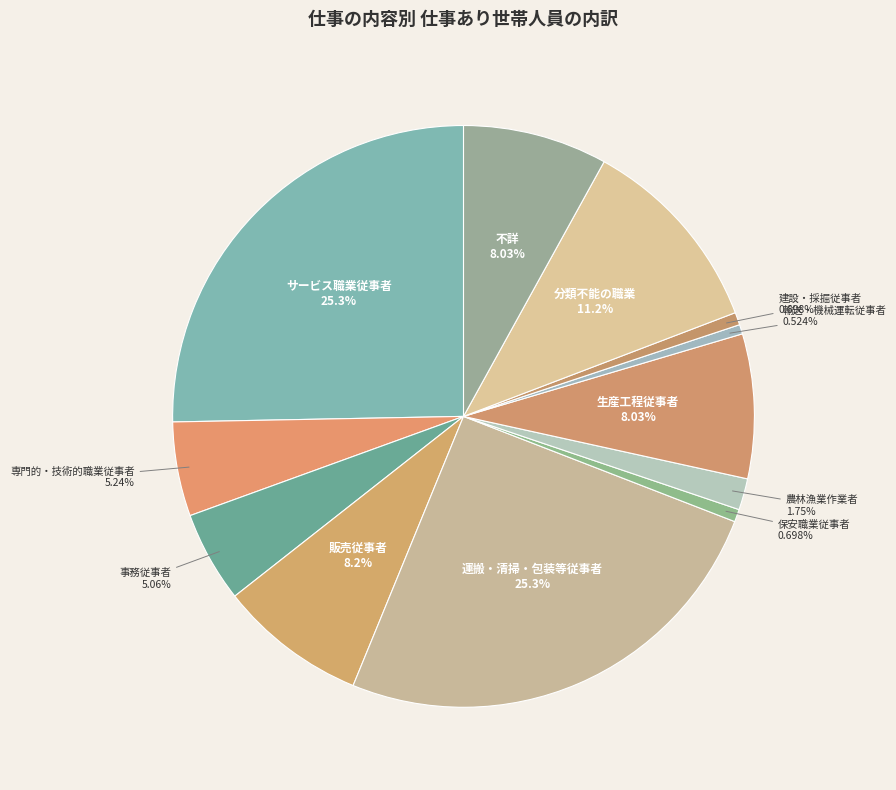

To the nearest percent, what is the average slice percentage?

8%